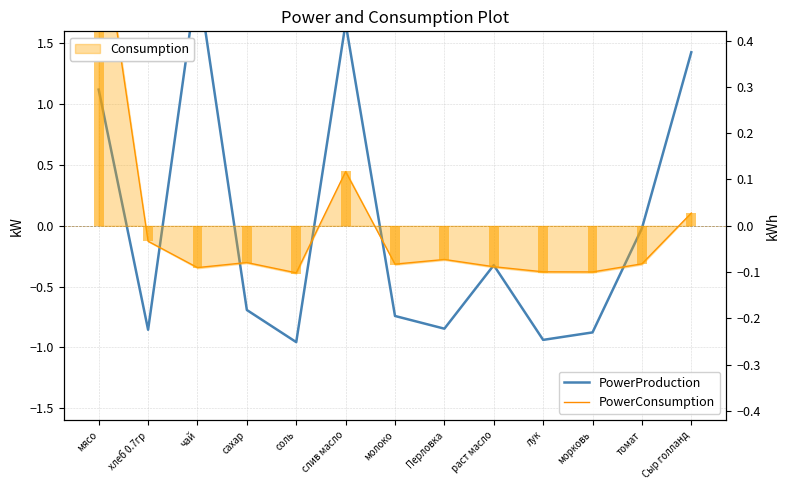

Reading right to left, extract all data points from this chart.

PowerProduction: 1.4	-0.0	-0.9	-0.9	-0.3	-0.8	-0.7	1.7	-1.0	-0.7	2.0	-0.9	1.1
PowerConsumption: 0.1	-0.3	-0.4	-0.4	-0.3	-0.3	-0.3	0.4	-0.4	-0.3	-0.3	-0.1	2.6